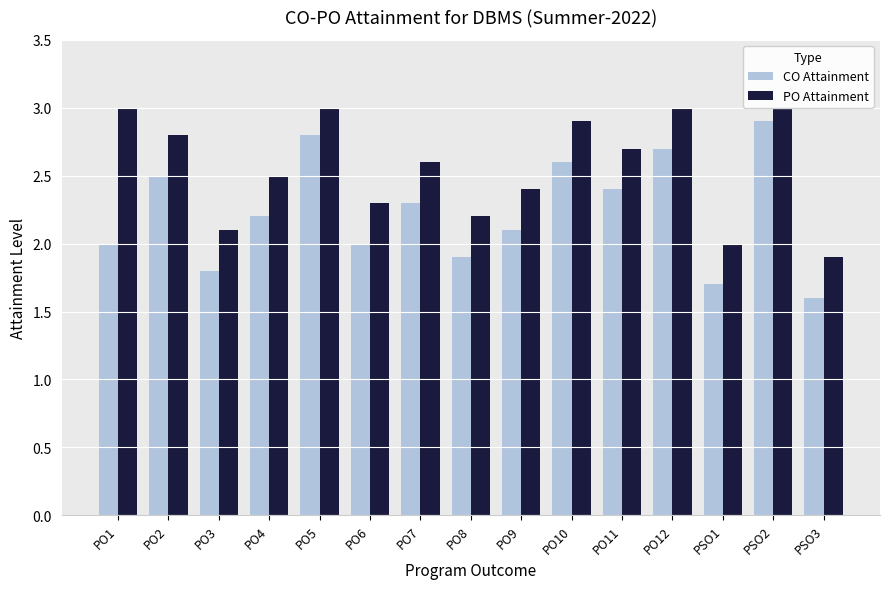

Reading left to right, transcribe all the data shown in this chart.

CO Attainment: PO1=2.0	PO2=2.5	PO3=1.8	PO4=2.2	PO5=2.8	PO6=2.0	PO7=2.3	PO8=1.9	PO9=2.1	PO10=2.6	PO11=2.4	PO12=2.7	PSO1=1.7	PSO2=2.9	PSO3=1.6
PO Attainment: PO1=3.0	PO2=2.8	PO3=2.1	PO4=2.5	PO5=3.0	PO6=2.3	PO7=2.6	PO8=2.2	PO9=2.4	PO10=2.9	PO11=2.7	PO12=3.0	PSO1=2.0	PSO2=3.0	PSO3=1.9